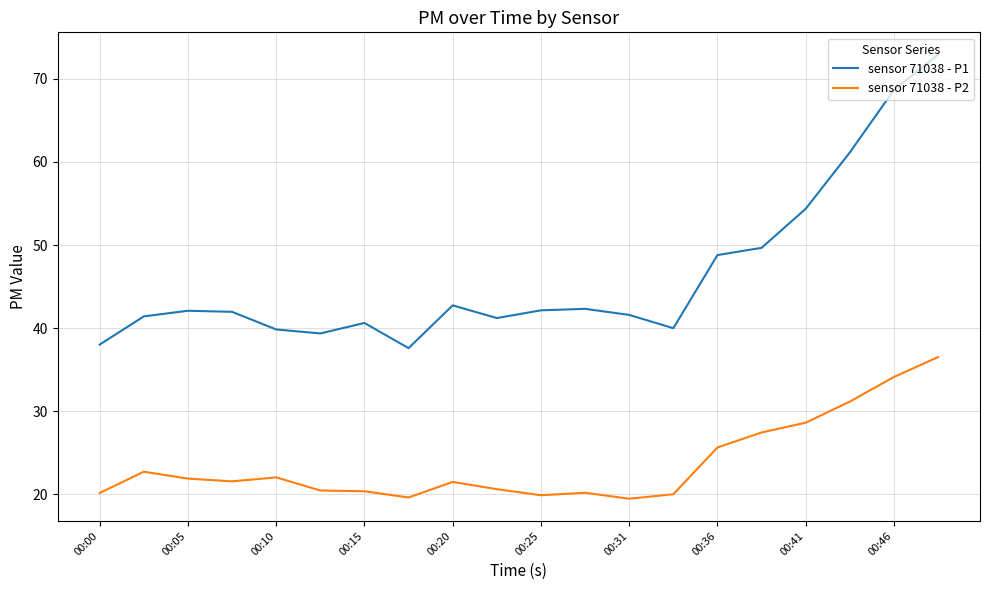

Rank the series by their maximum value, from lowest to highest.

sensor 71038 - P2, sensor 71038 - P1